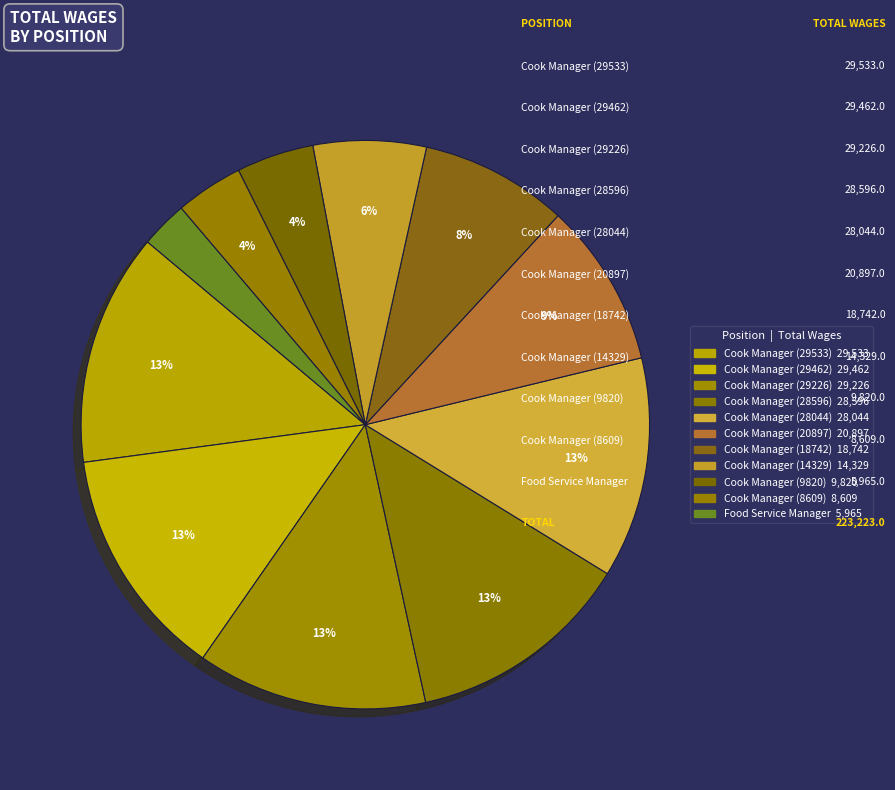

Combined, what portion of the pie is Cook Manager (14329) and Cook Manager (28044)?

19.0%